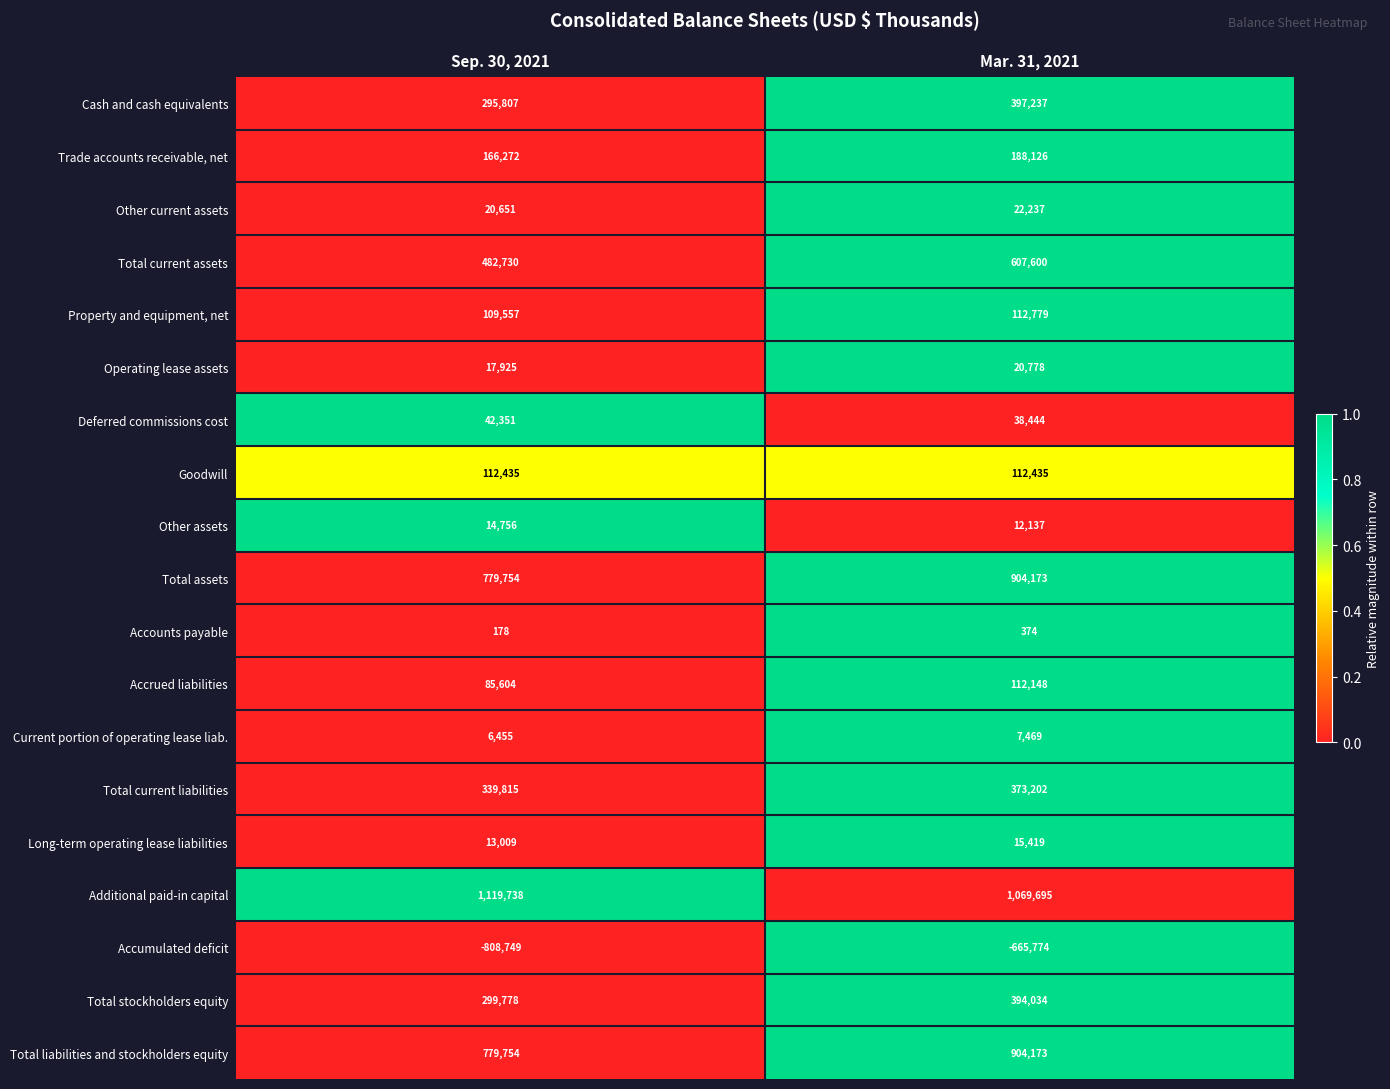

Rank the categories by Long-term operating lease liabilities value from highest to lowest.

Mar. 31, 2021, Sep. 30, 2021